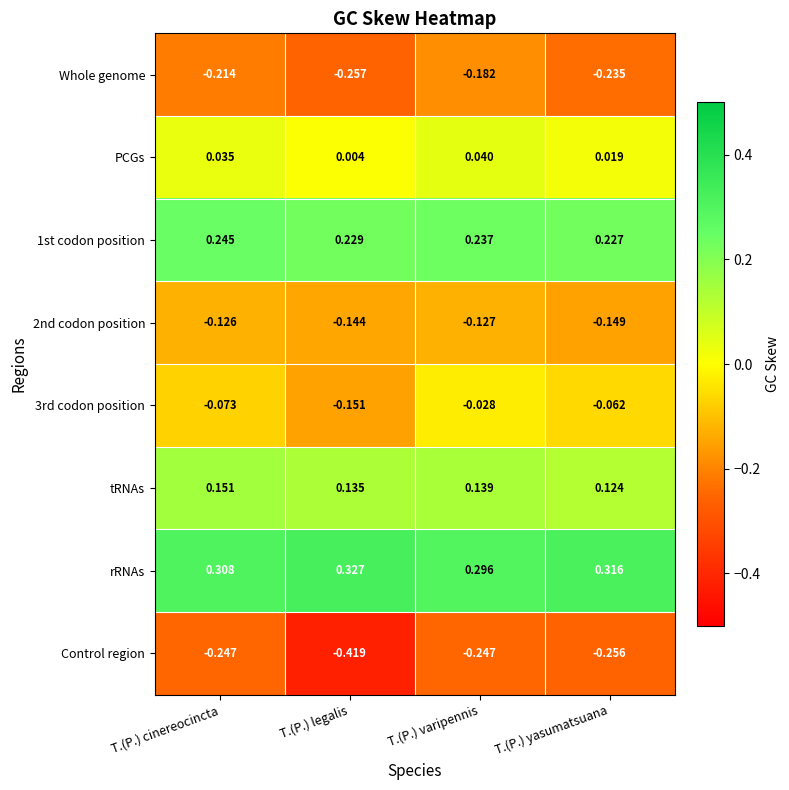

Which series has the largest total across all categories?

rRNAs